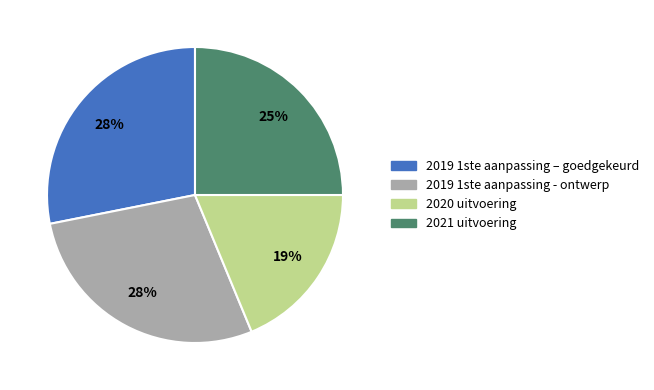

Which slice is the smallest?

2020 uitvoering